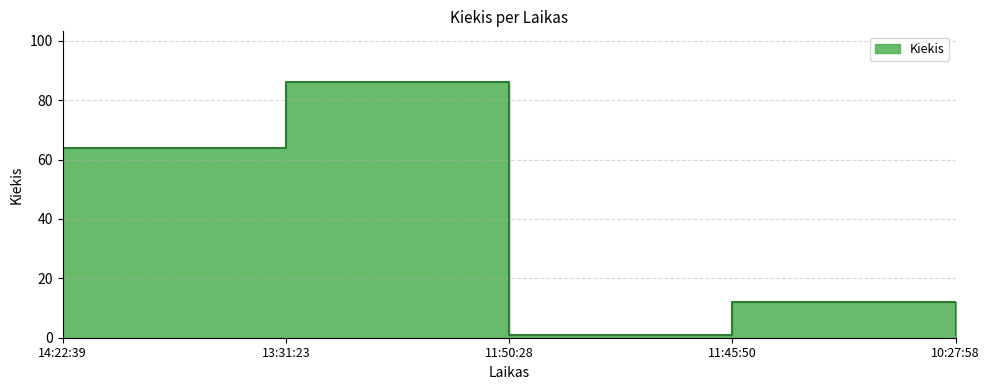

What is the difference between the second highest and minimum values?

63